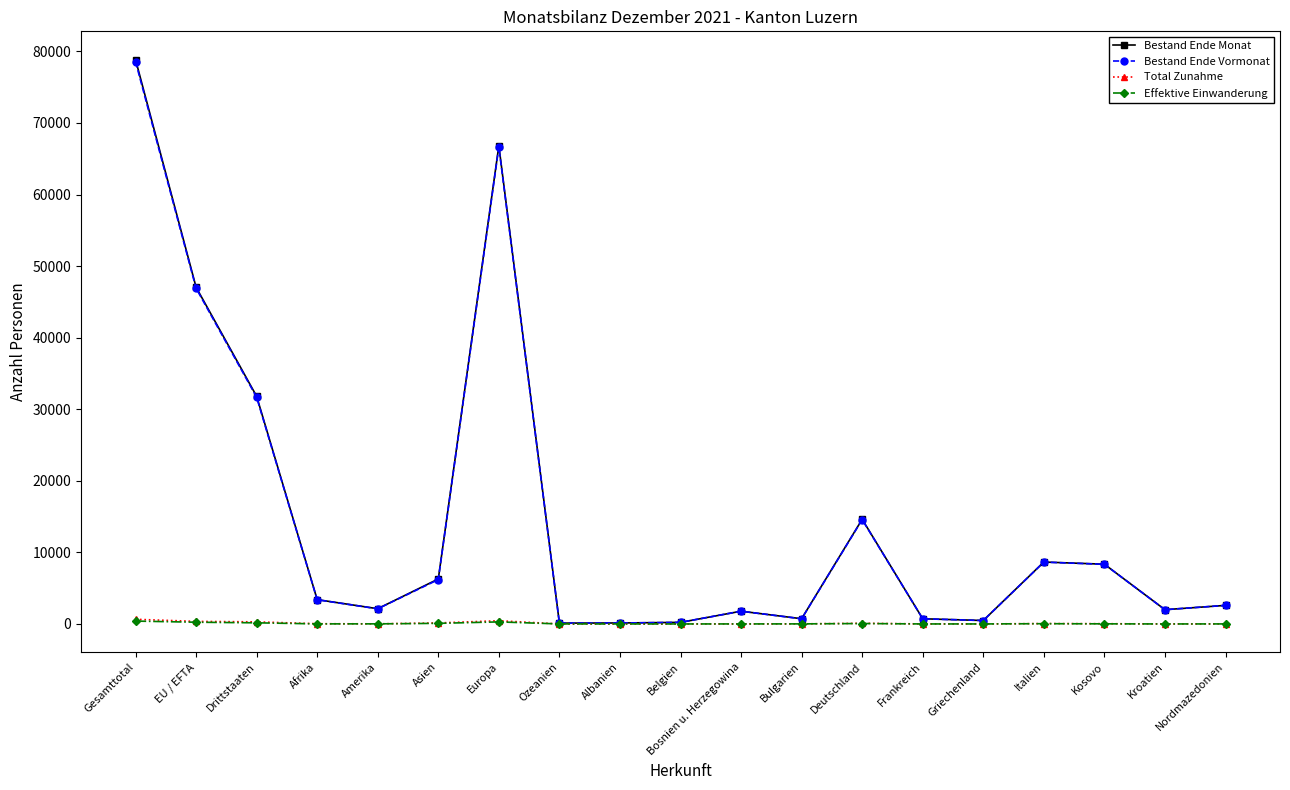

How many series are shown in this chart?

4